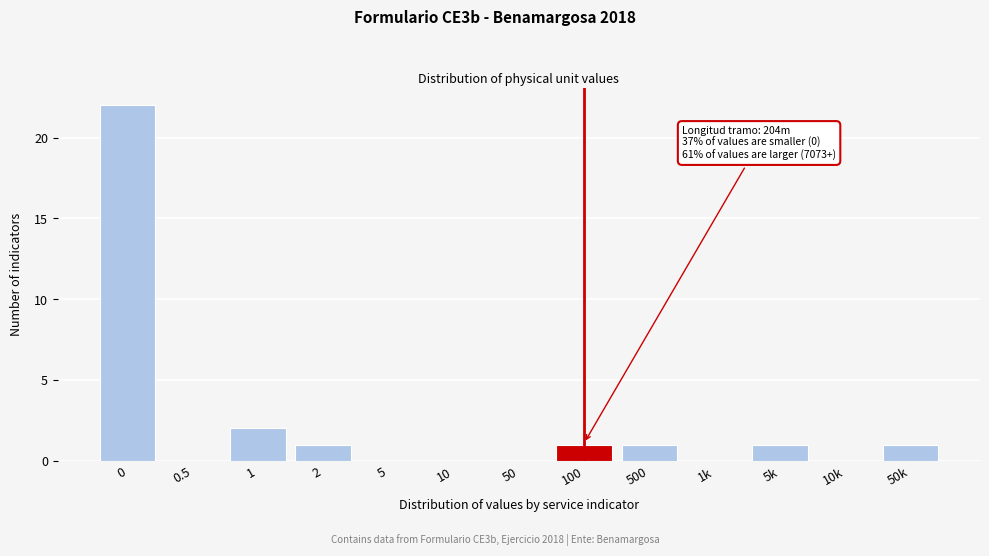

Reading left to right, extract all data points from this chart.

0=22	0.5=0	1=2	2=1	5=0	10=0	50=0	100=1	500=1	1k=0	5k=1	10k=0	50k=1